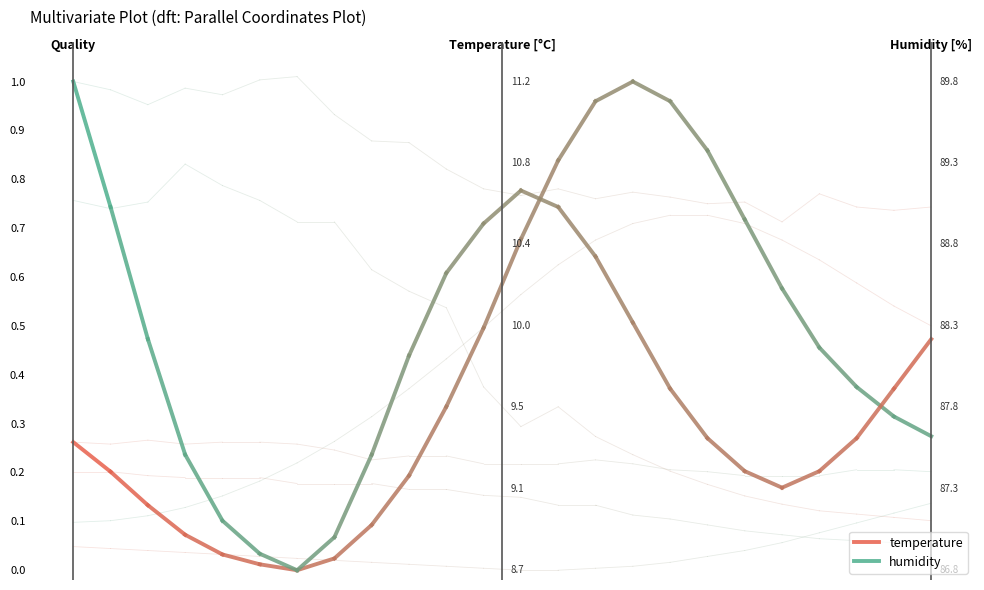

How many lines are shown in the chart?

2